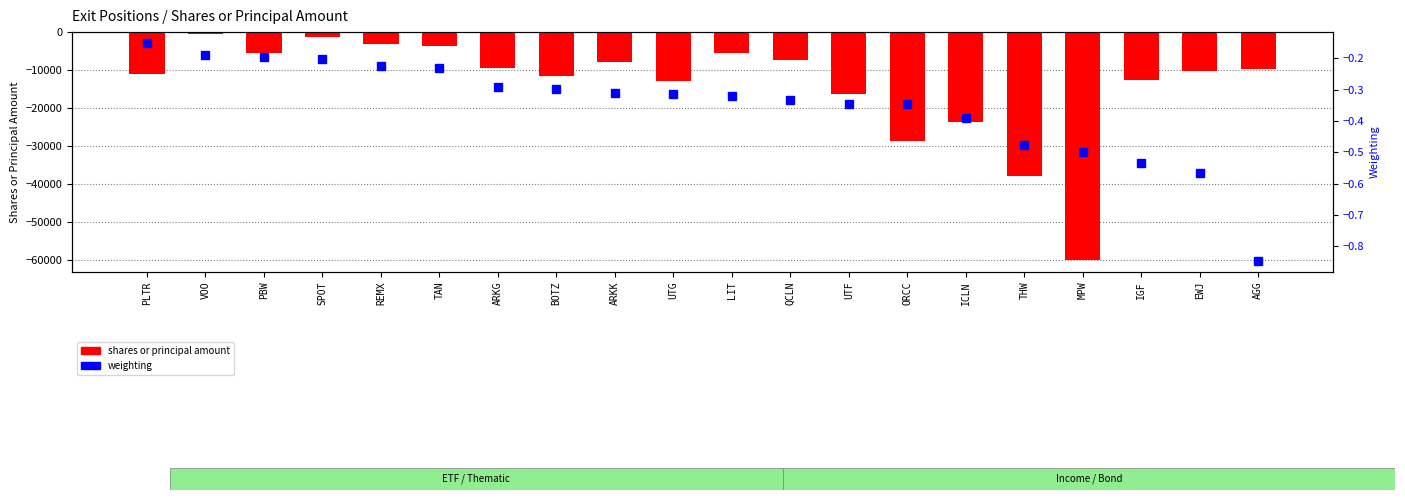

How many bars are there in each group?

2